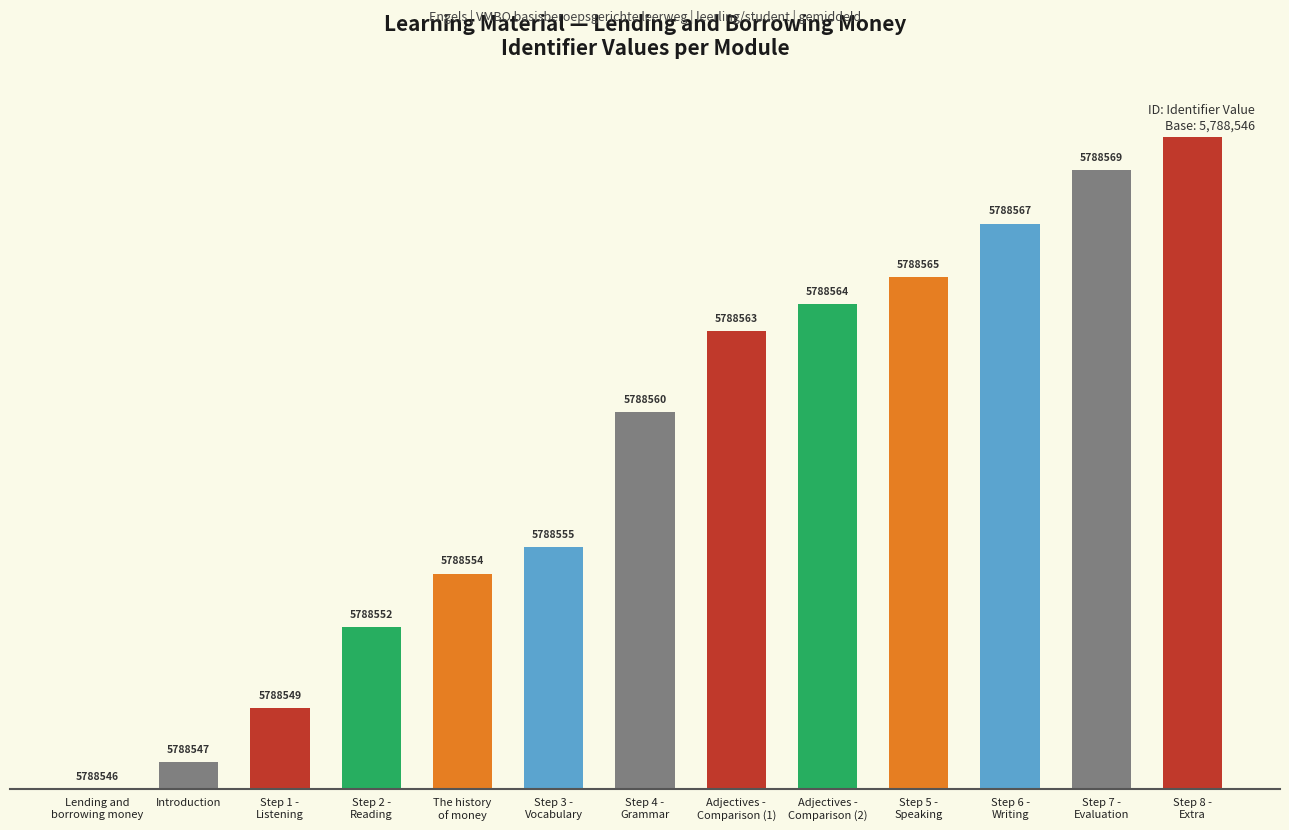

What is the label of the 8th bar from the left?

Adjectives -
Comparison (1)